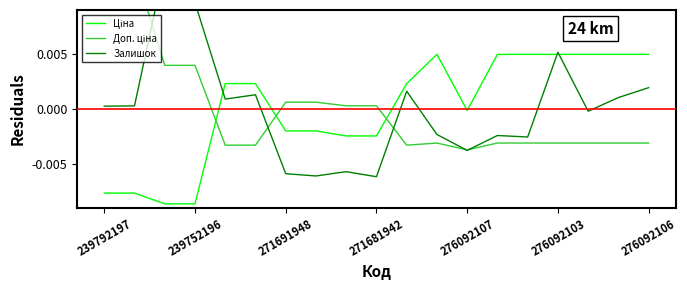

The Ціна series shows -0.0 at 271691948. True or false?

True